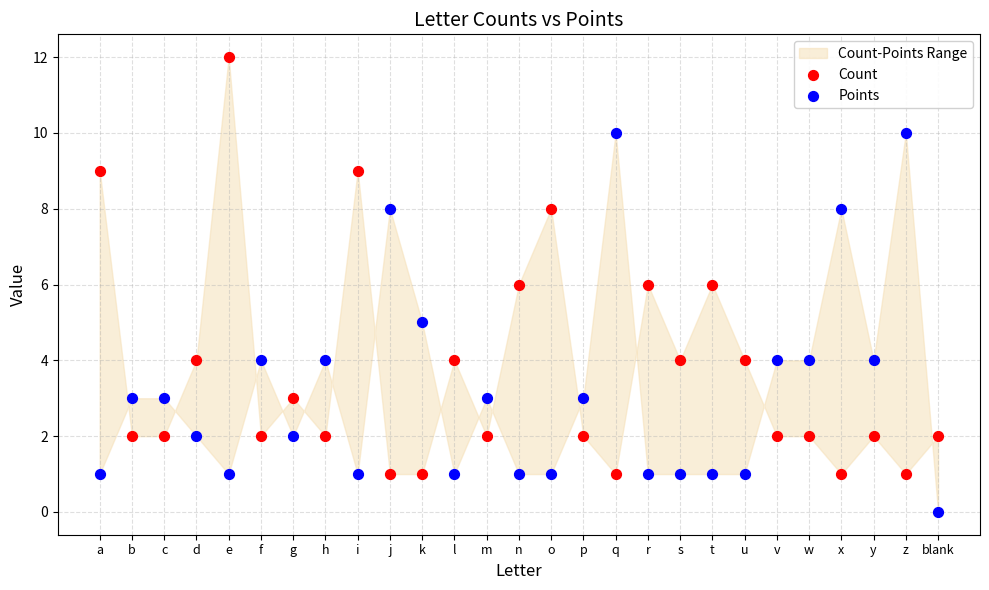

Across all data points, what is the range of Y values (max minus min)?

12